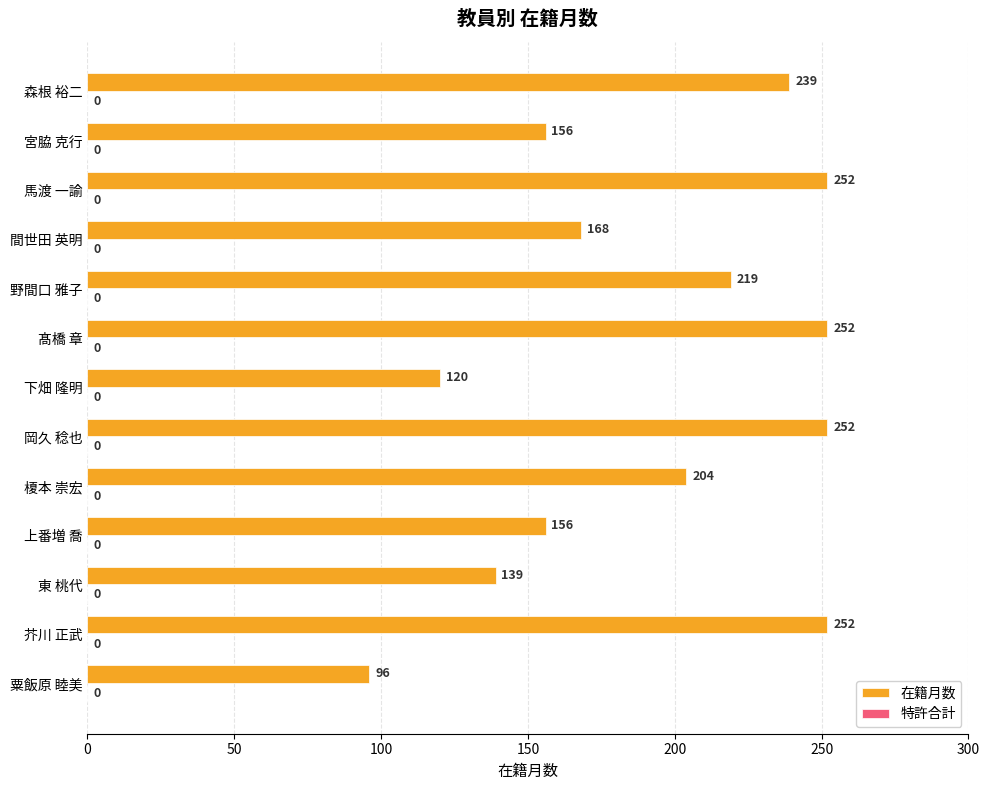

What is the approximate value at 下畑 隆明?

120